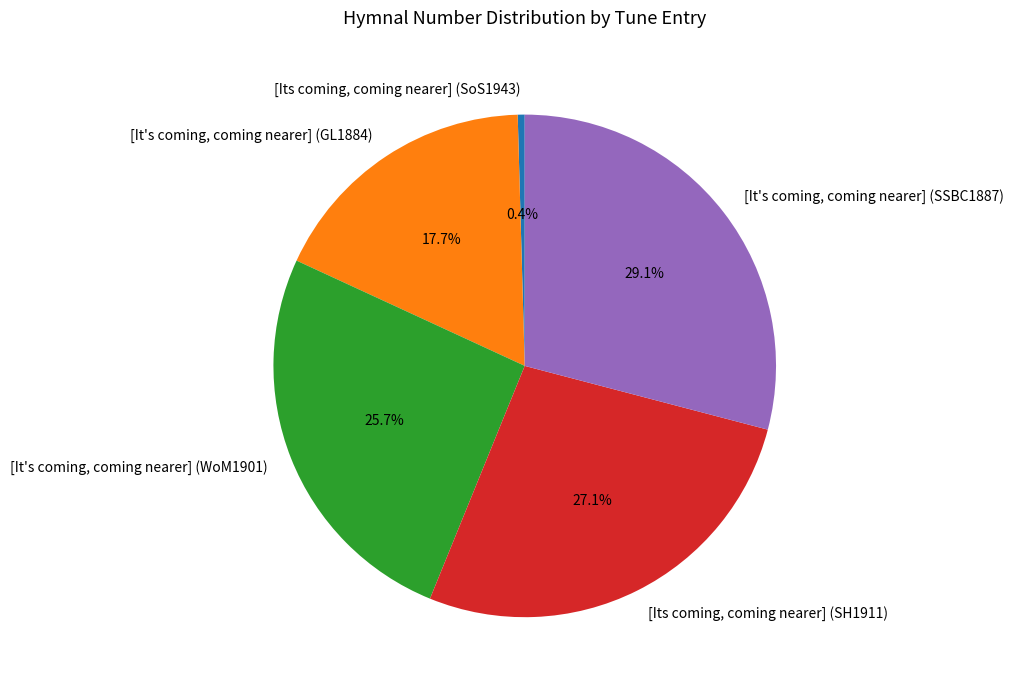

What is the total percentage of [Its coming, coming nearer] (SH1911) and [It's coming, coming nearer] (SSBC1887)?

56.2%